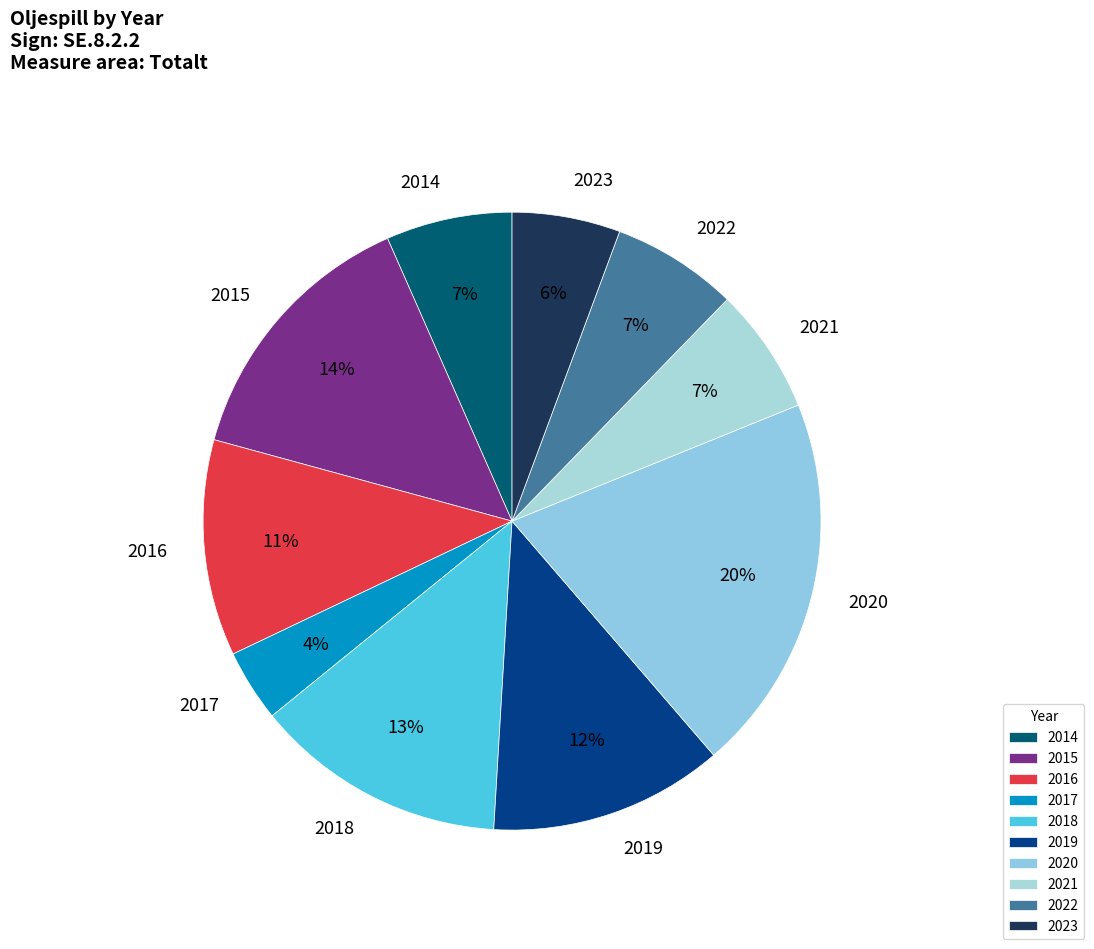

To the nearest percent, what is the combined percentage of 2015 and 2023?

20%